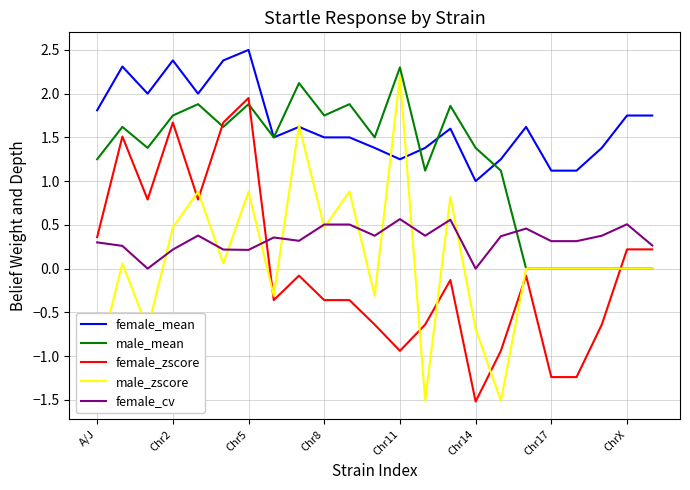

True or false: female_zscore and female_mean cross at least once.

False